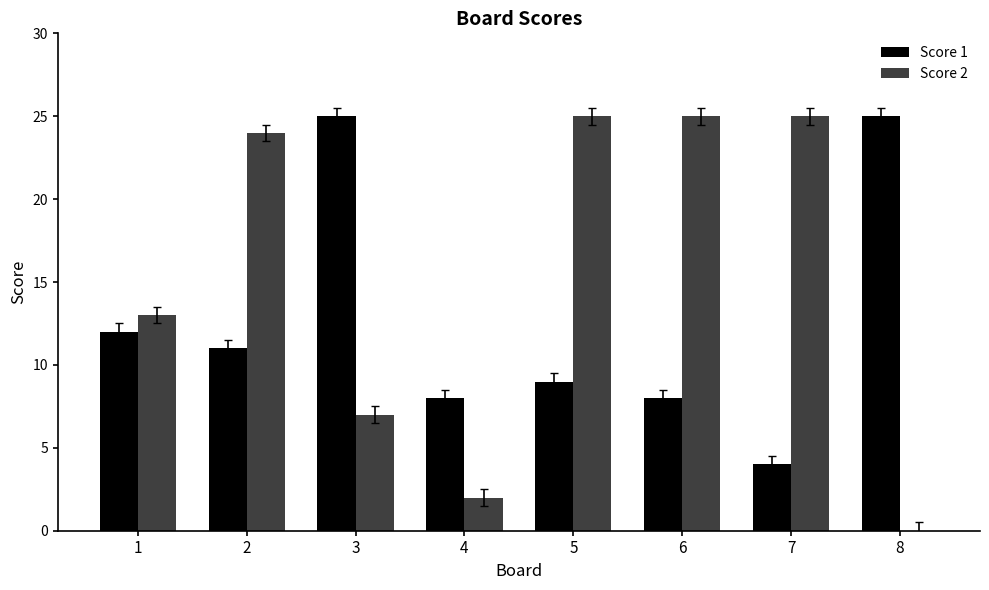

What is the total value across all series at 8?

25